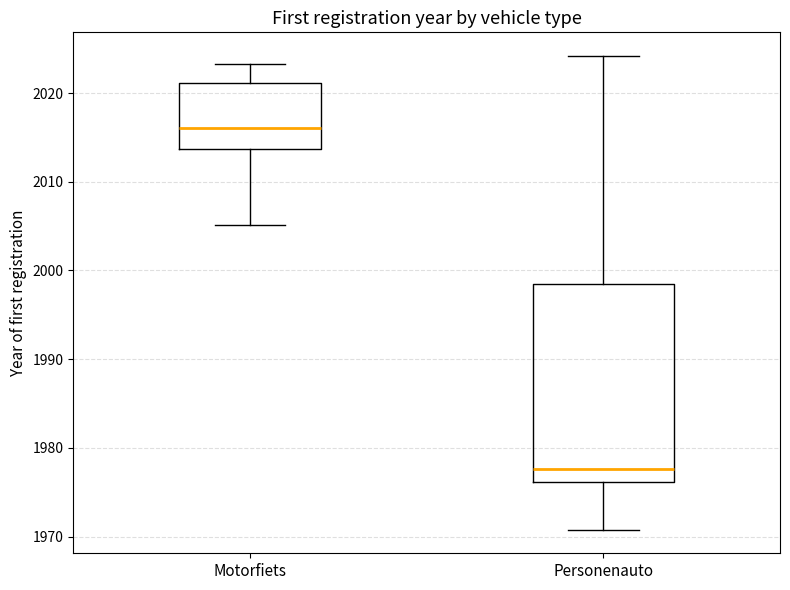

Reading left to right, transcribe this box plot: for each box, give where its median line is, the range the box spans, and where its two whiskers end, as read against the y-axis. The values are not printed on the chart, so give them approximately, as read against the axis.

Motorfiets: median 2016, box 2014 to 2021, whiskers 2005 to 2023
Personenauto: median 1978, box 1976 to 1999, whiskers 1971 to 2024